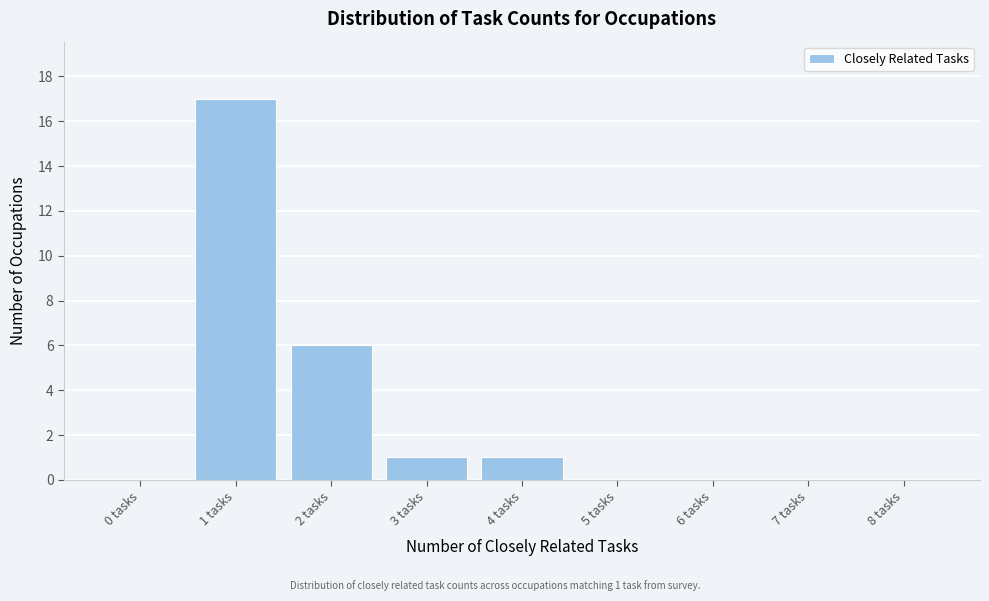

Reading left to right, list all the values displayed in this chart.

0 tasks=0	1 tasks=17	2 tasks=6	3 tasks=1	4 tasks=1	5 tasks=0	6 tasks=0	7 tasks=0	8 tasks=0